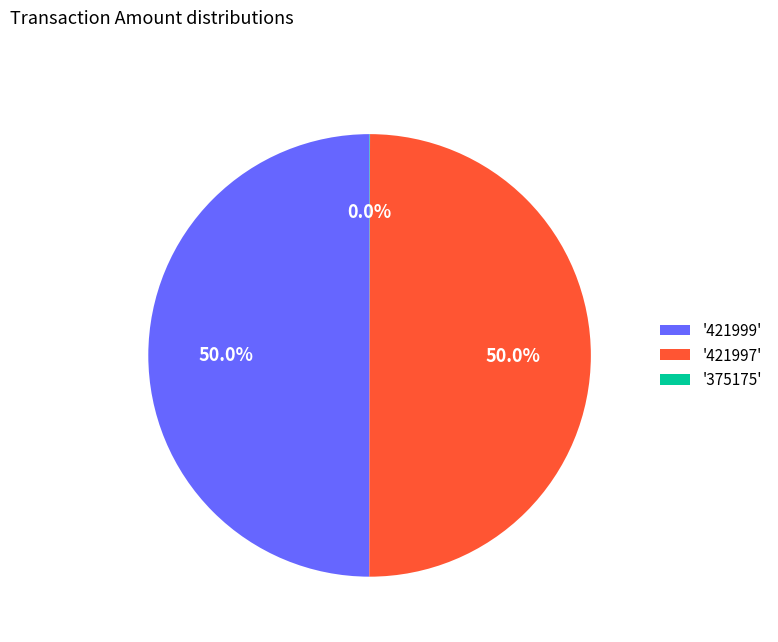

What is the total percentage of '421999' and '421997'?

100.0%